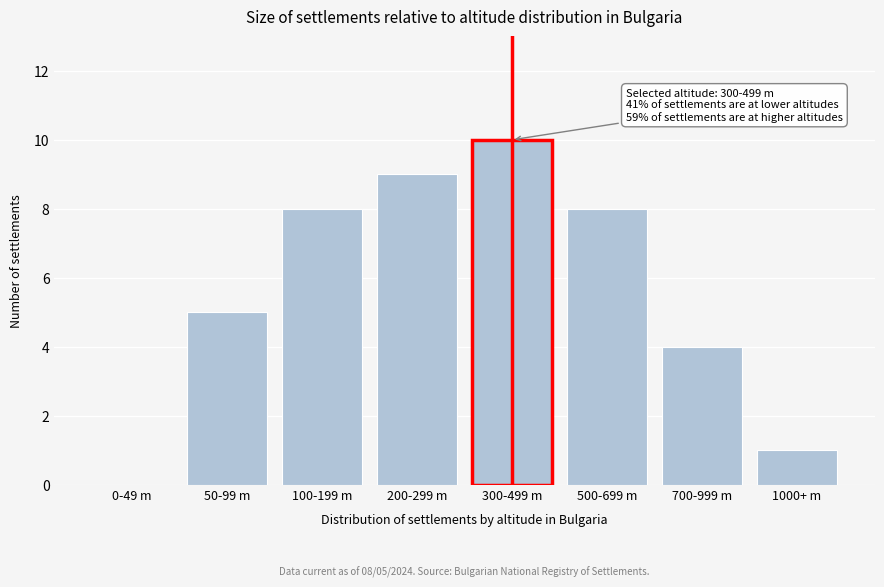

Reading left to right, transcribe all the data shown in this chart.

0-49 m=0	50-99 m=5	100-199 m=8	200-299 m=9	300-499 m=10	500-699 m=8	700-999 m=4	1000+ m=1